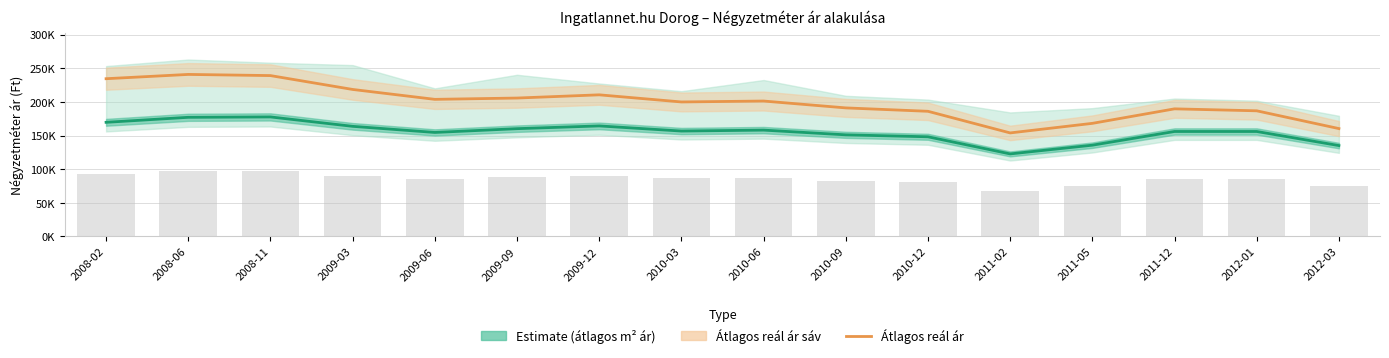

The value at 2008-11 is 354429. True or false?

False